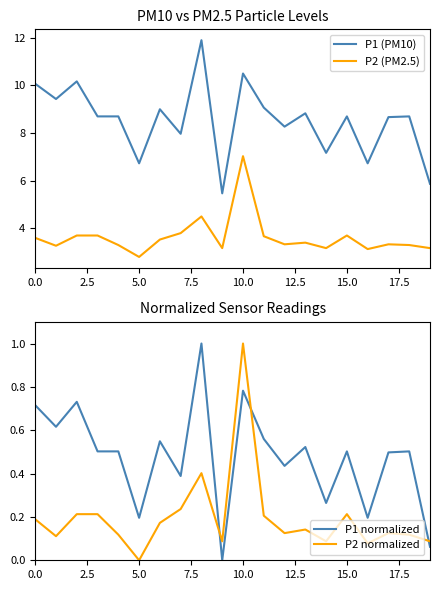

What is the label of the 16th point from the left?

15